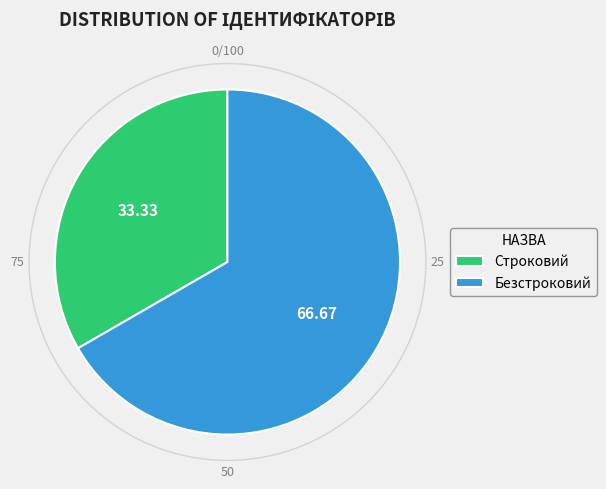

Is Строковий the majority of the pie?

No